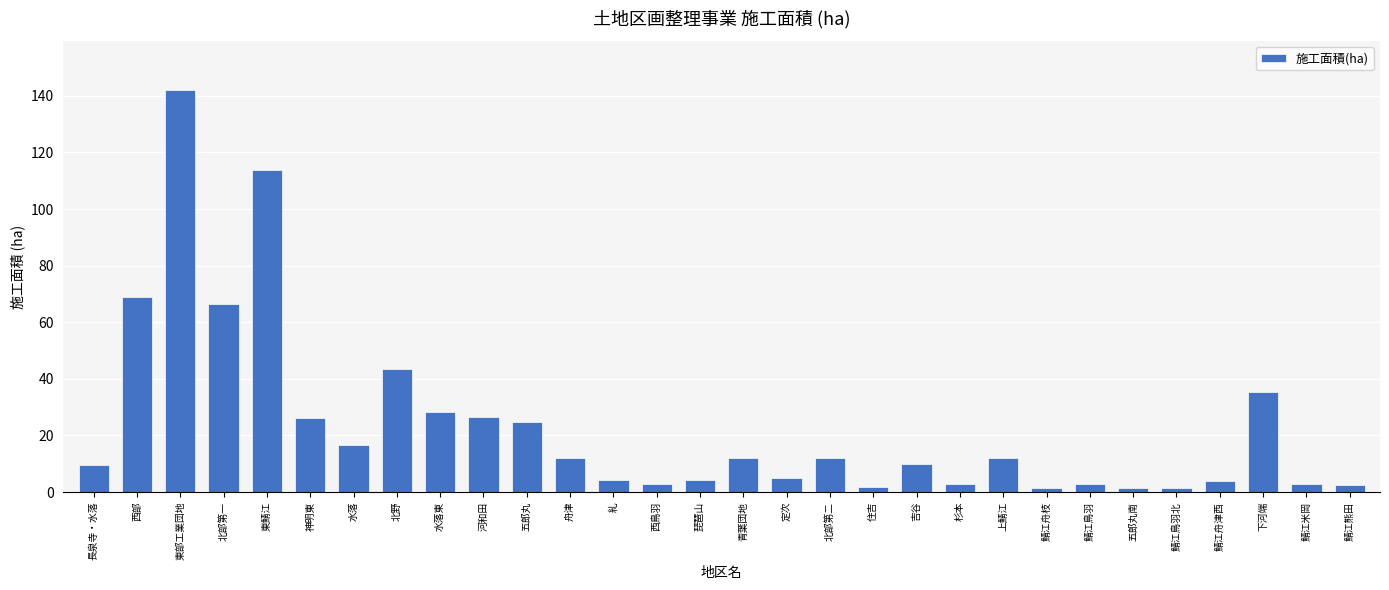

At which label is the value closest to 71?

西部